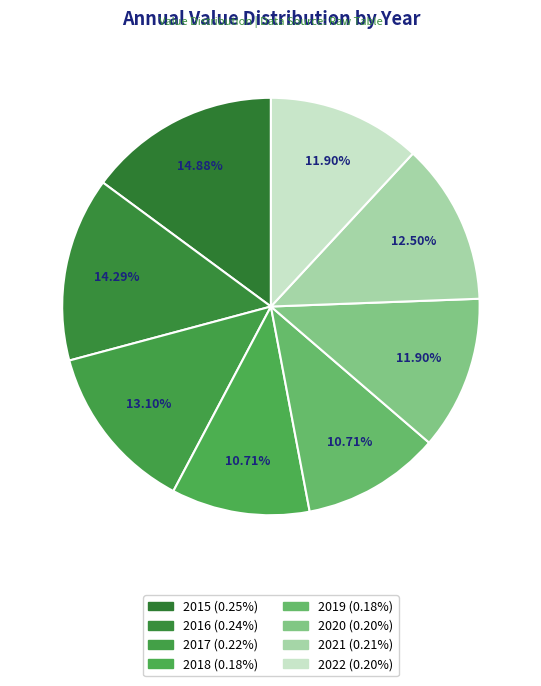

What percentage is the 2020 slice, to the nearest percent?

12%